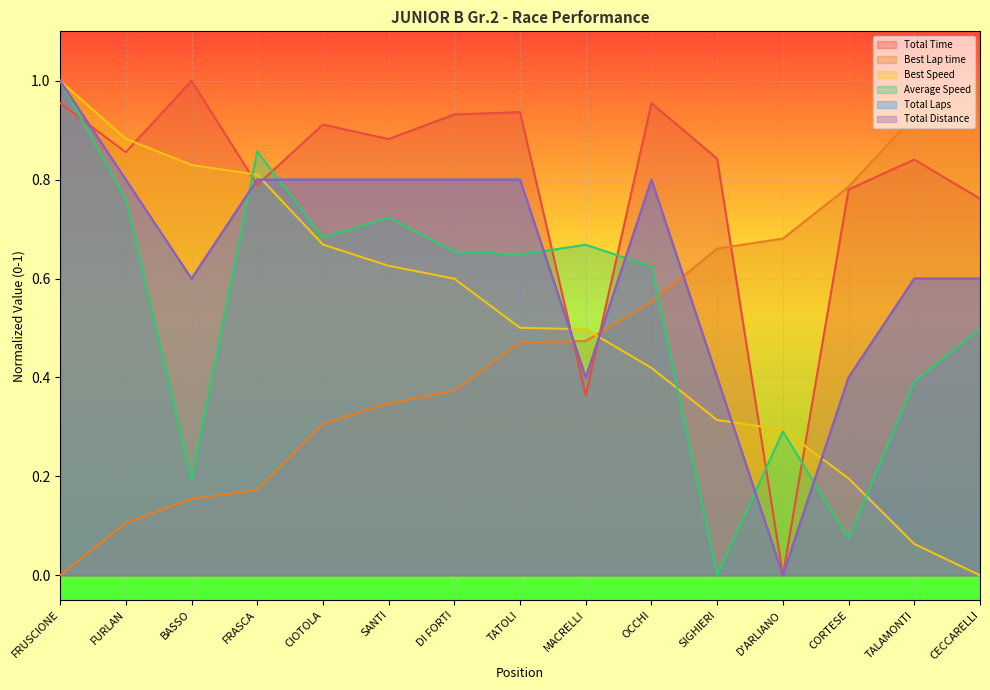

Where do Best Lap time and Total Time first cross each other?

TATOLI and MACRELLI